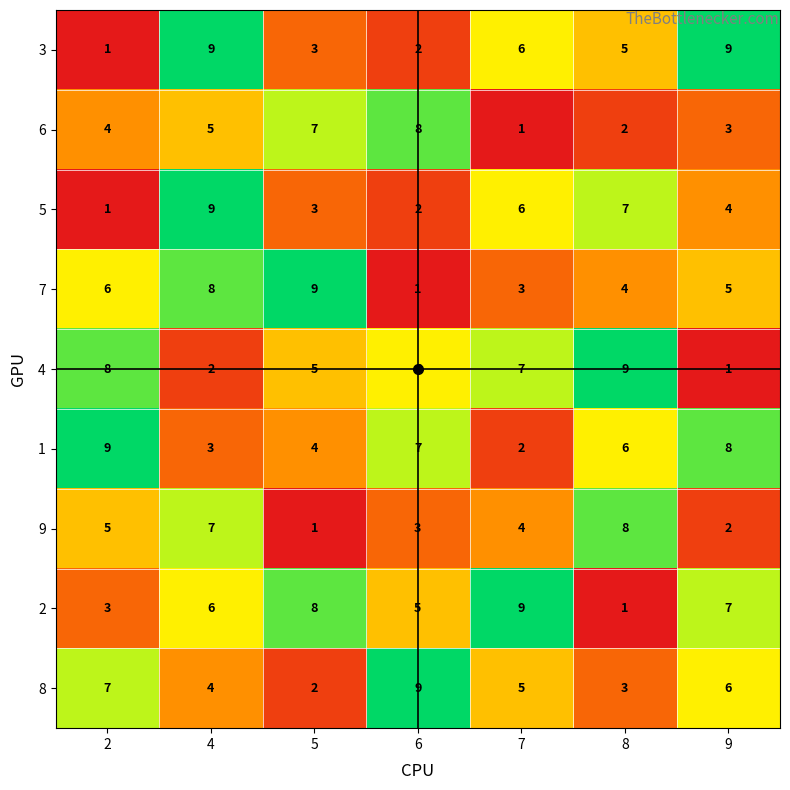

What is the maximum value for 6?

8